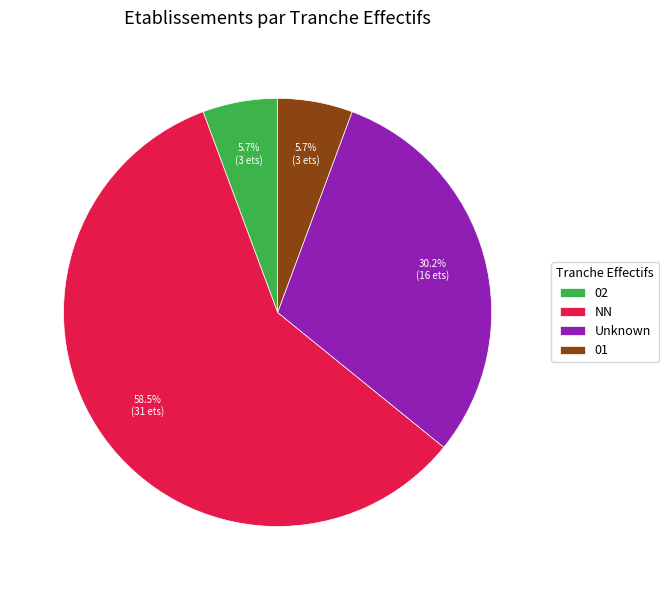

Does NN account for over 50% of the chart?

Yes